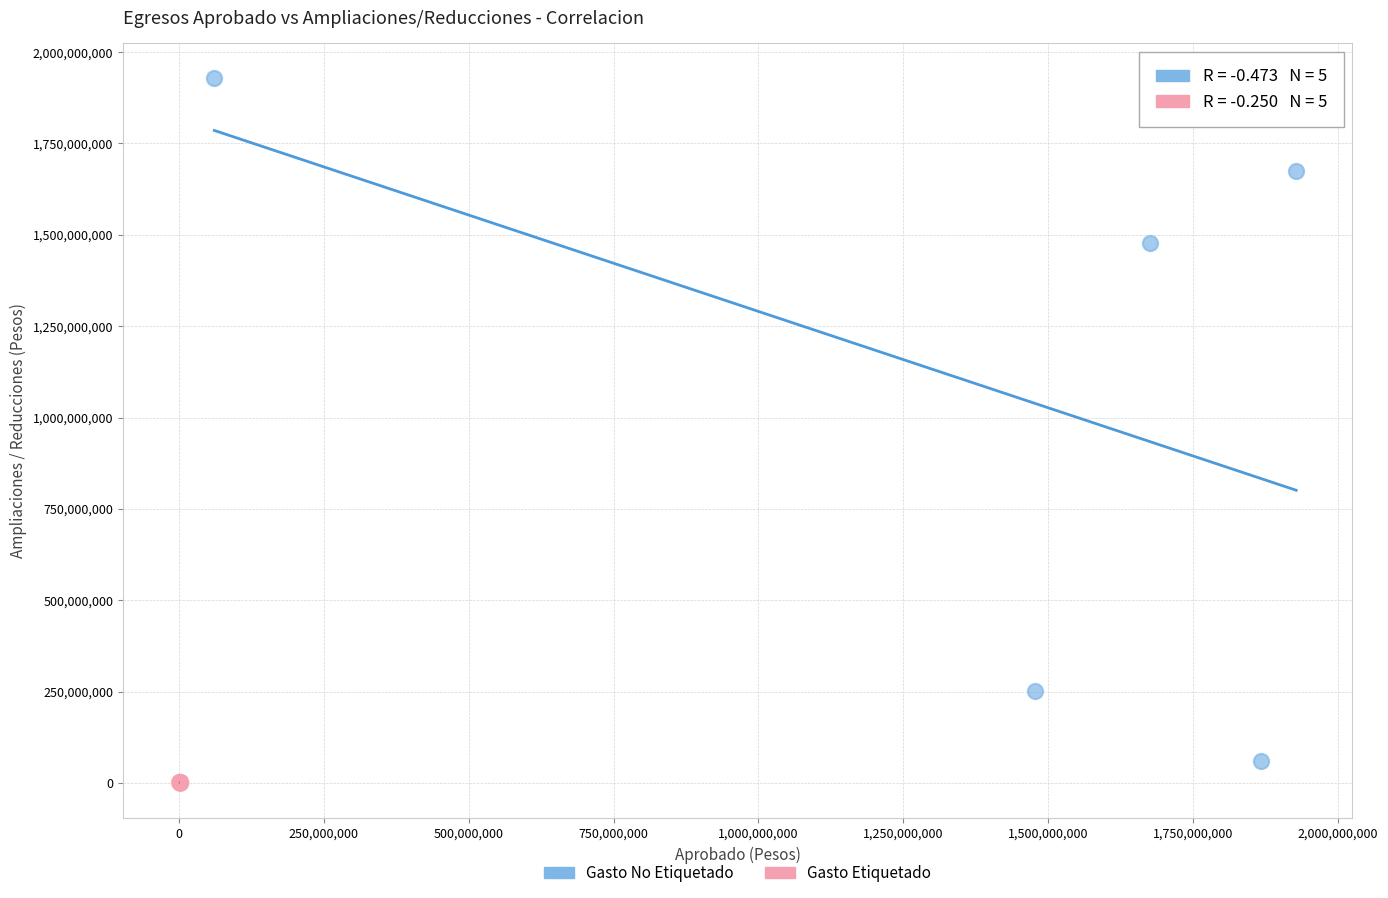

Which series reaches the maximum Y coordinate?

Gasto No Etiquetado